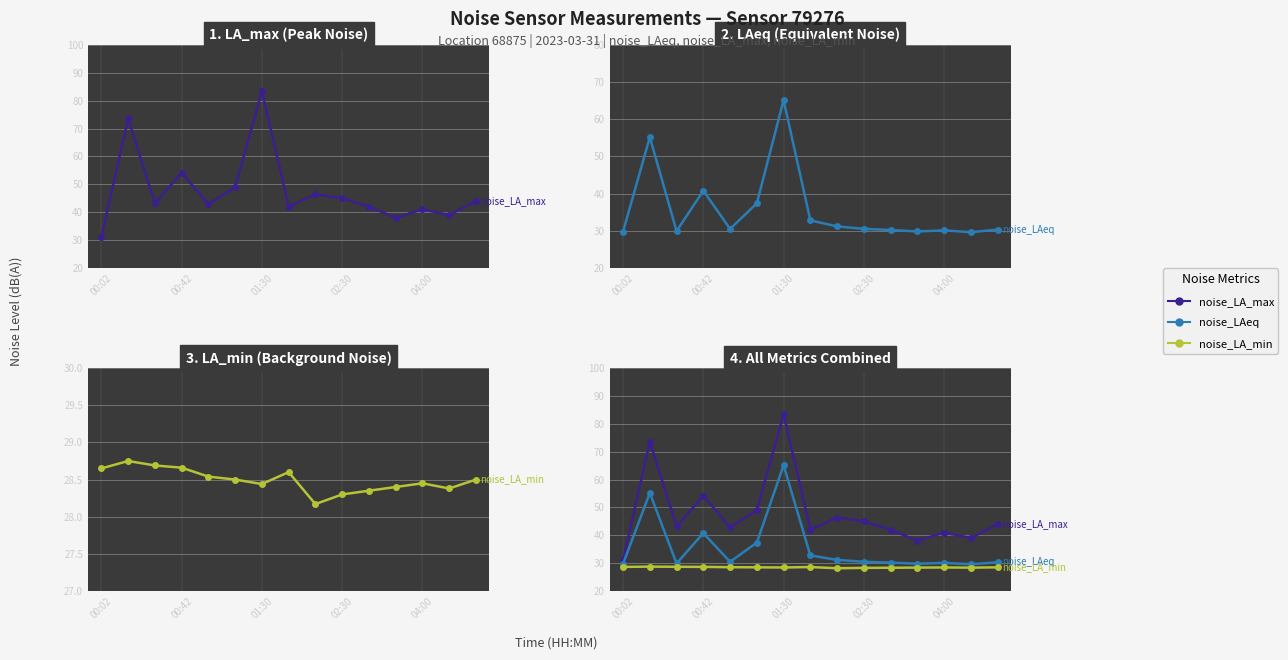

How many interior local valleys does the noise_LA_min series have?

3